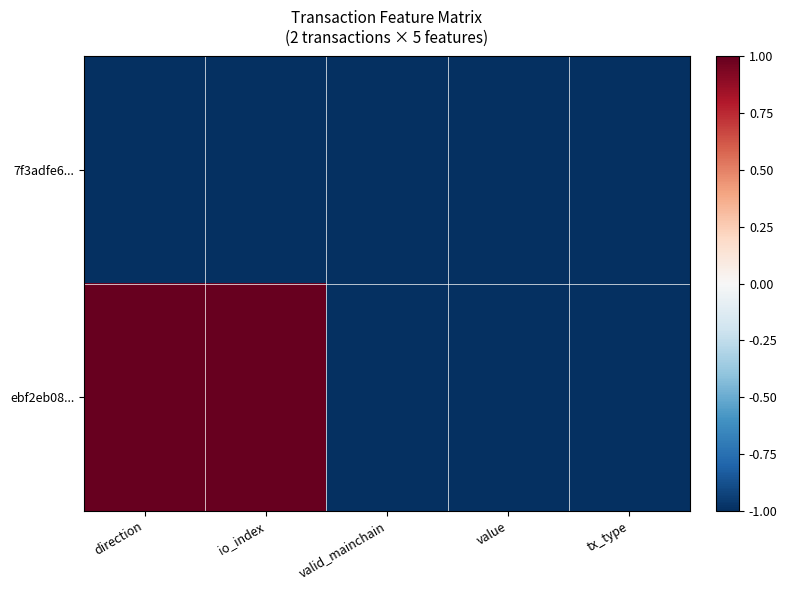

What is the greatest value displayed?

1